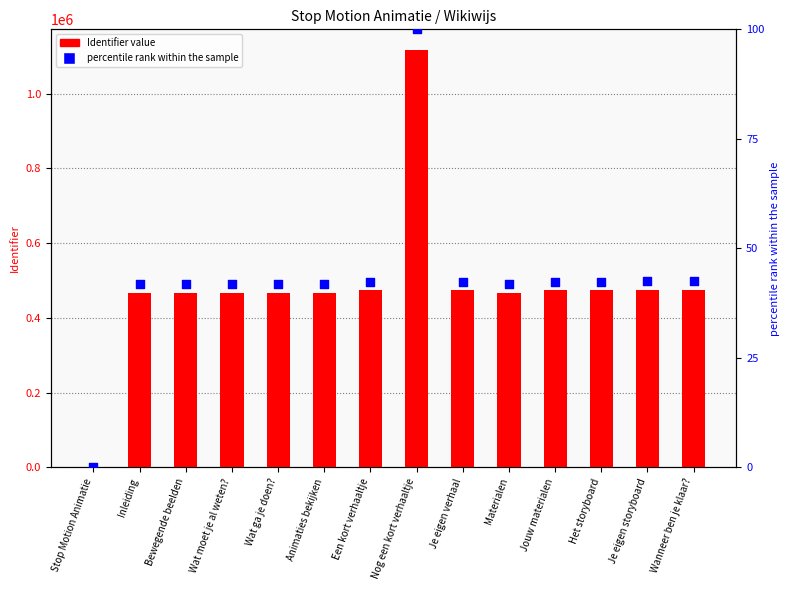

Which series has the largest Y range (max minus min)?

Identifier value